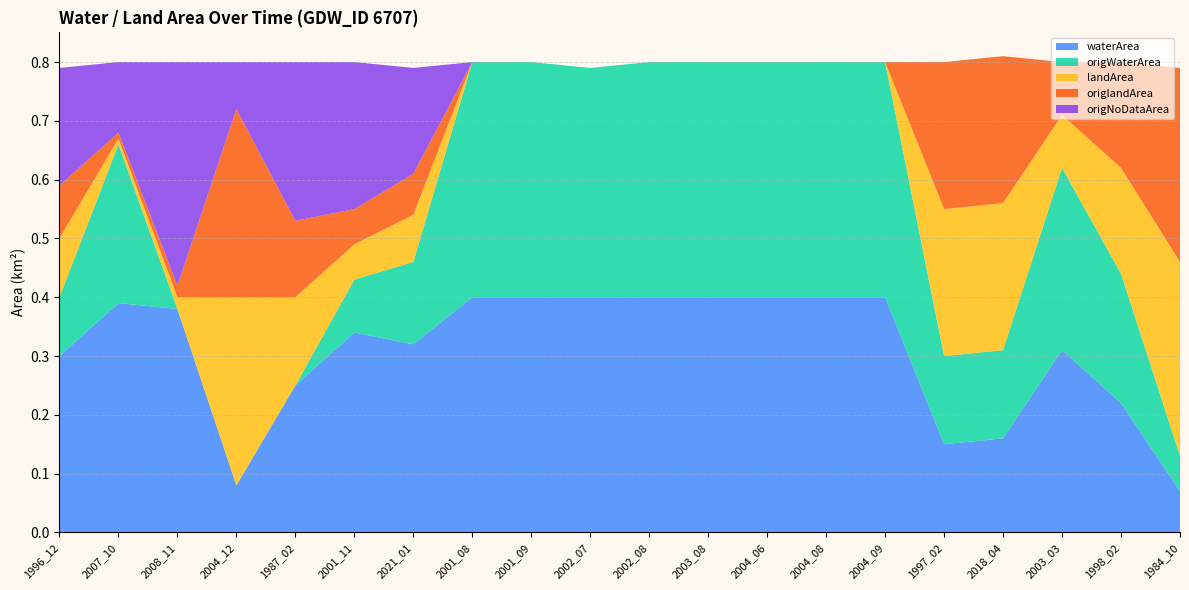

Reading left to right, transcribe all the data shown in this chart.

waterArea: 0.3	0.4	0.4	0.1	0.2	0.3	0.3	0.4	0.4	0.4	0.4	0.4	0.4	0.4	0.4	0.1	0.2	0.3	0.2	0.1
origWaterArea: 0.1	0.3	0.0	0.0	0.0	0.1	0.1	0.4	0.4	0.4	0.4	0.4	0.4	0.4	0.4	0.1	0.1	0.3	0.2	0.1
landArea: 0.1	0.0	0.0	0.3	0.1	0.1	0.1	0.0	0.0	0.0	0.0	0.0	0.0	0.0	0.0	0.2	0.2	0.1	0.2	0.3
origlandArea: 0.1	0.0	0.0	0.3	0.1	0.1	0.1	0.0	0.0	0.0	0.0	0.0	0.0	0.0	0.0	0.2	0.2	0.1	0.2	0.3
origNoDataArea: 0.2	0.1	0.4	0.1	0.3	0.2	0.2	0.0	0.0	0.0	0.0	0.0	0.0	0.0	0.0	0.0	0.0	0.0	0.0	0.0